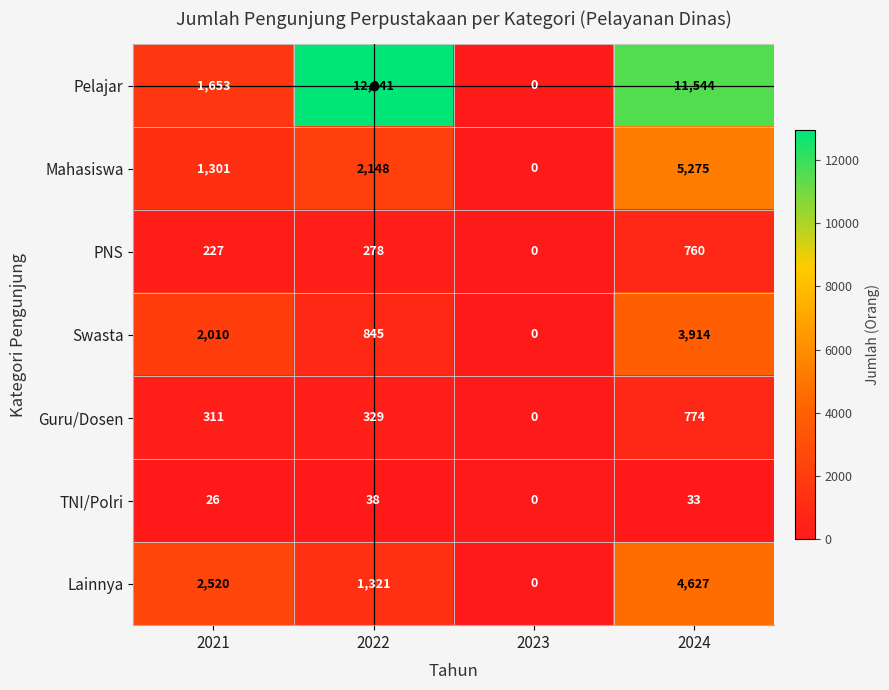

True or false: Guru/Dosen has a value of 774 at 2024.

True